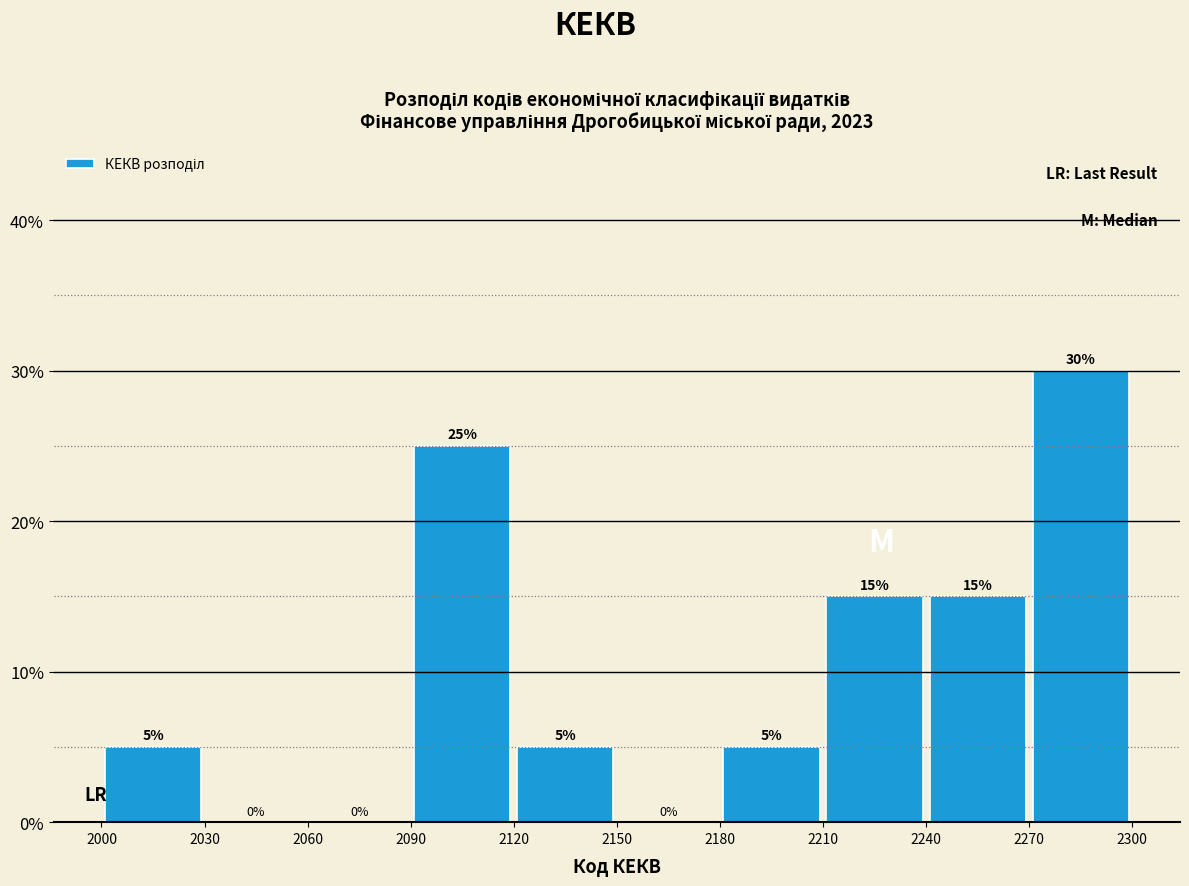

Reading left to right, list every bar in this chart as the range it spans on the x-axis followed by its height.

2000 to 2030: 5
2030 to 2060: 0
2060 to 2090: 0
2090 to 2120: 25
2120 to 2150: 5
2150 to 2180: 0
2180 to 2210: 5
2210 to 2240: 15
2240 to 2270: 15
2270 to 2300: 30